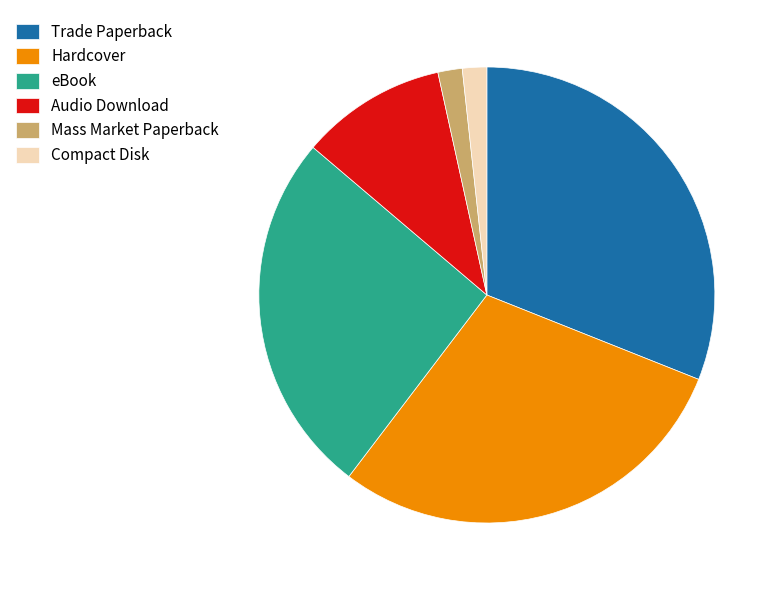

The Compact Disk slice represents 9% of the pie. True or false?

False